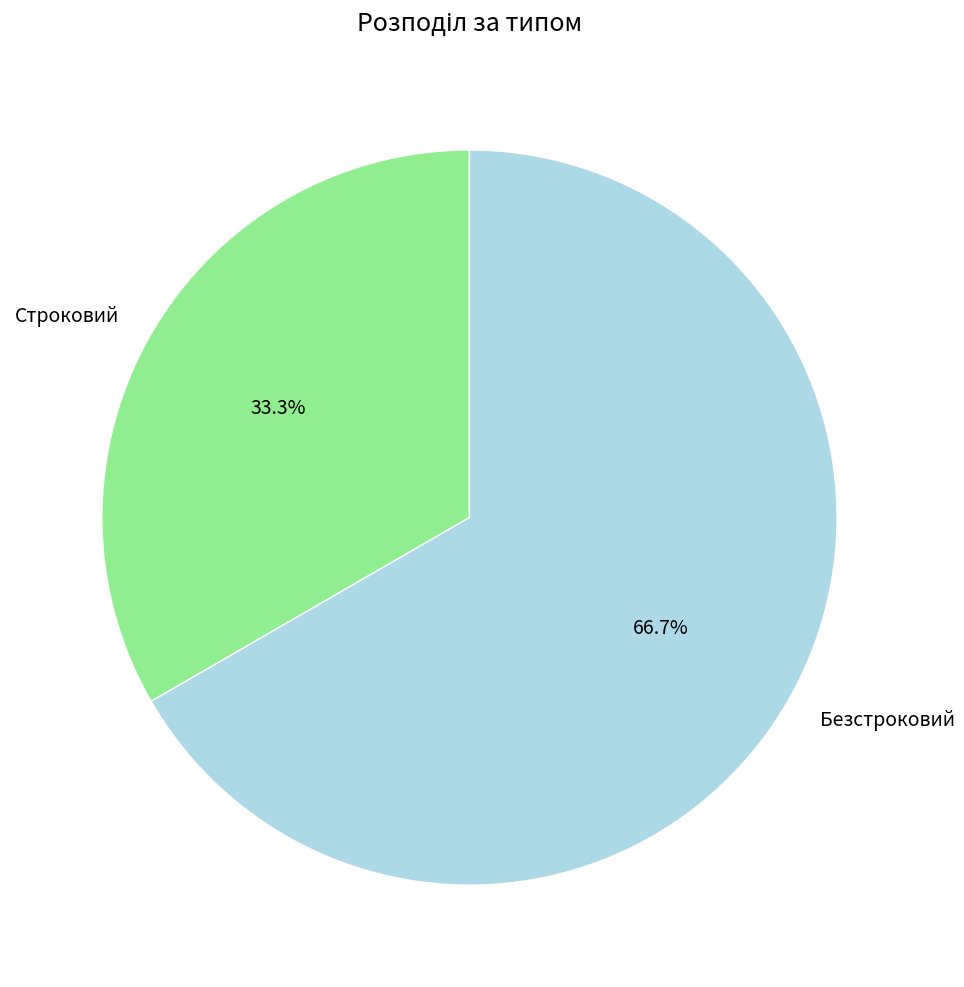

Do Безстроковий and Строковий together represent more than half of the pie?

Yes